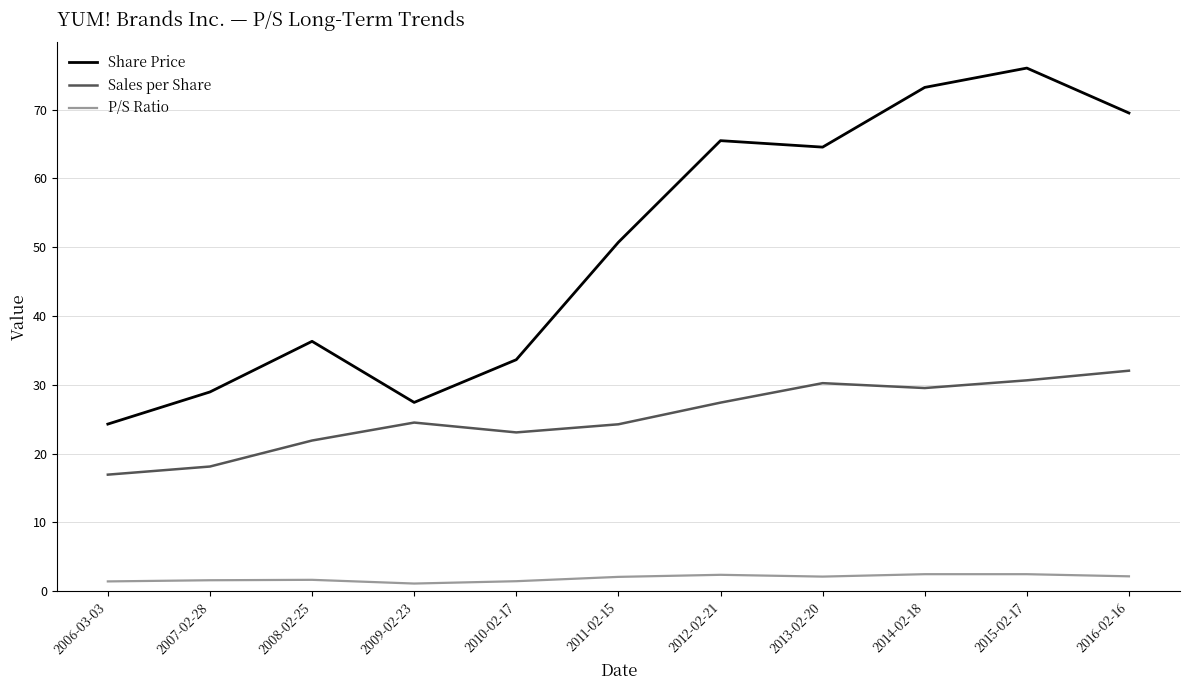

What position from the left is 2007-02-28?

2